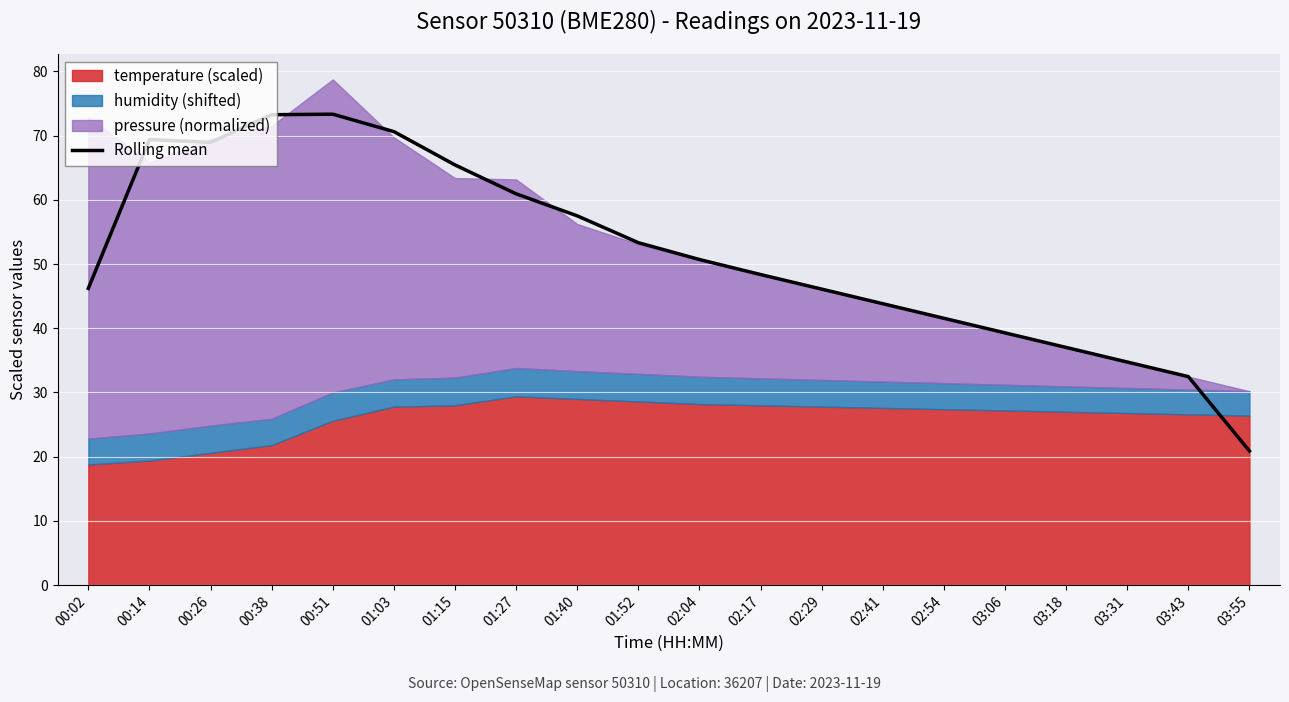

What is the ratio of the value at 00:26 to the value at 02:54?

1.7